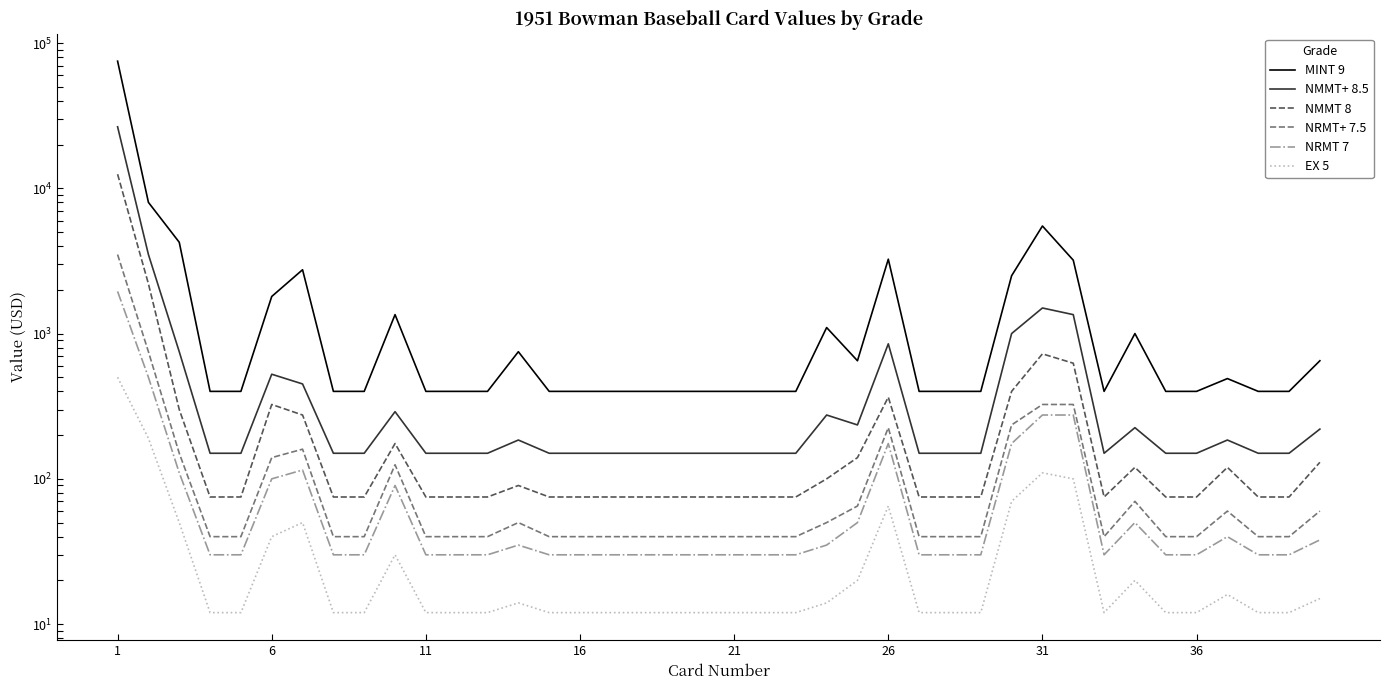

True or false: MINT 9 and EX 5 cross at least once.

False